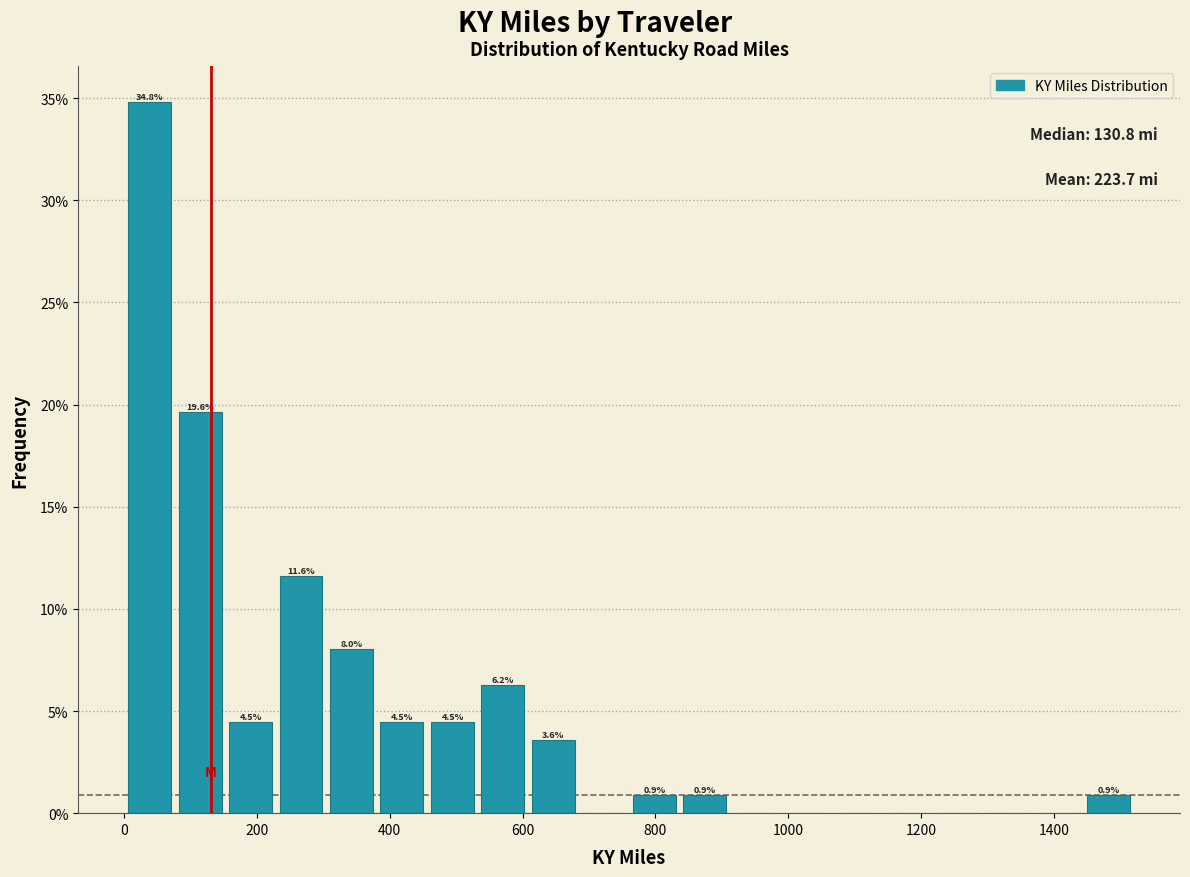

Read against the x-axis, roughly where is the centre of the tallest bar?

40